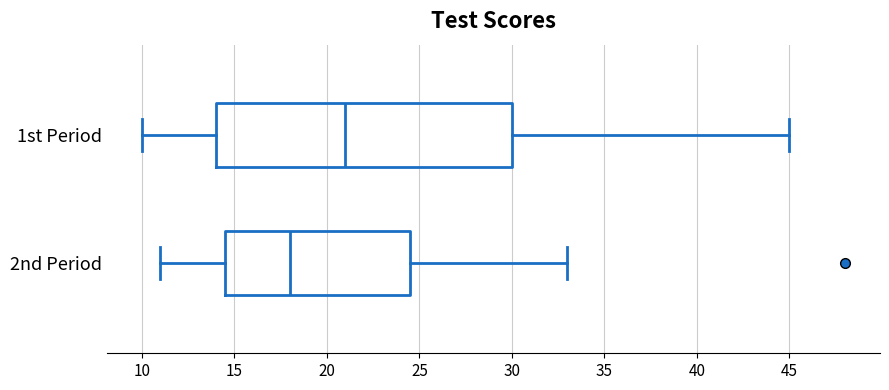

Reading bottom to top, read every box against the x-axis: the position of its median line, the range the box covers, and the ends of its whiskers. The values are not printed on the chart, so give them approximately, as read against the axis.

2nd Period: median 18.0, box 14.5 to 24.5, whiskers 11.0 to 33.0
1st Period: median 21.0, box 14.0 to 30.0, whiskers 10.0 to 45.0